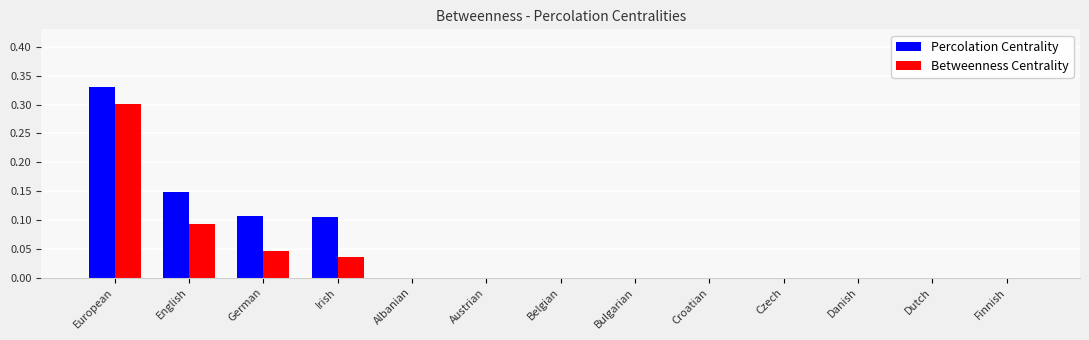

How many groups of bars are there?

13